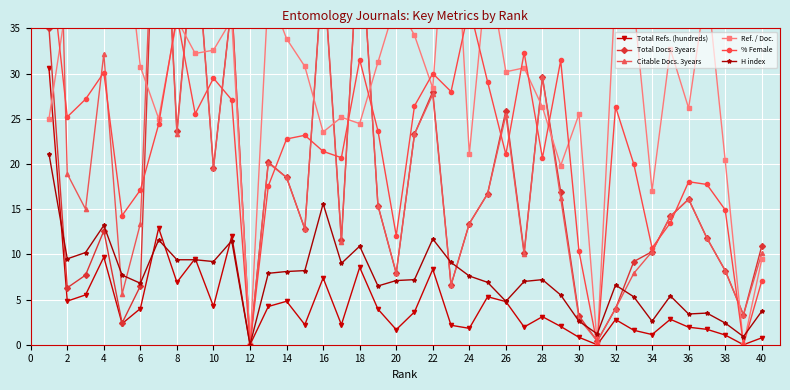

Is it true that Total Refs. (hundreds) equals 4.8 at 2?

True